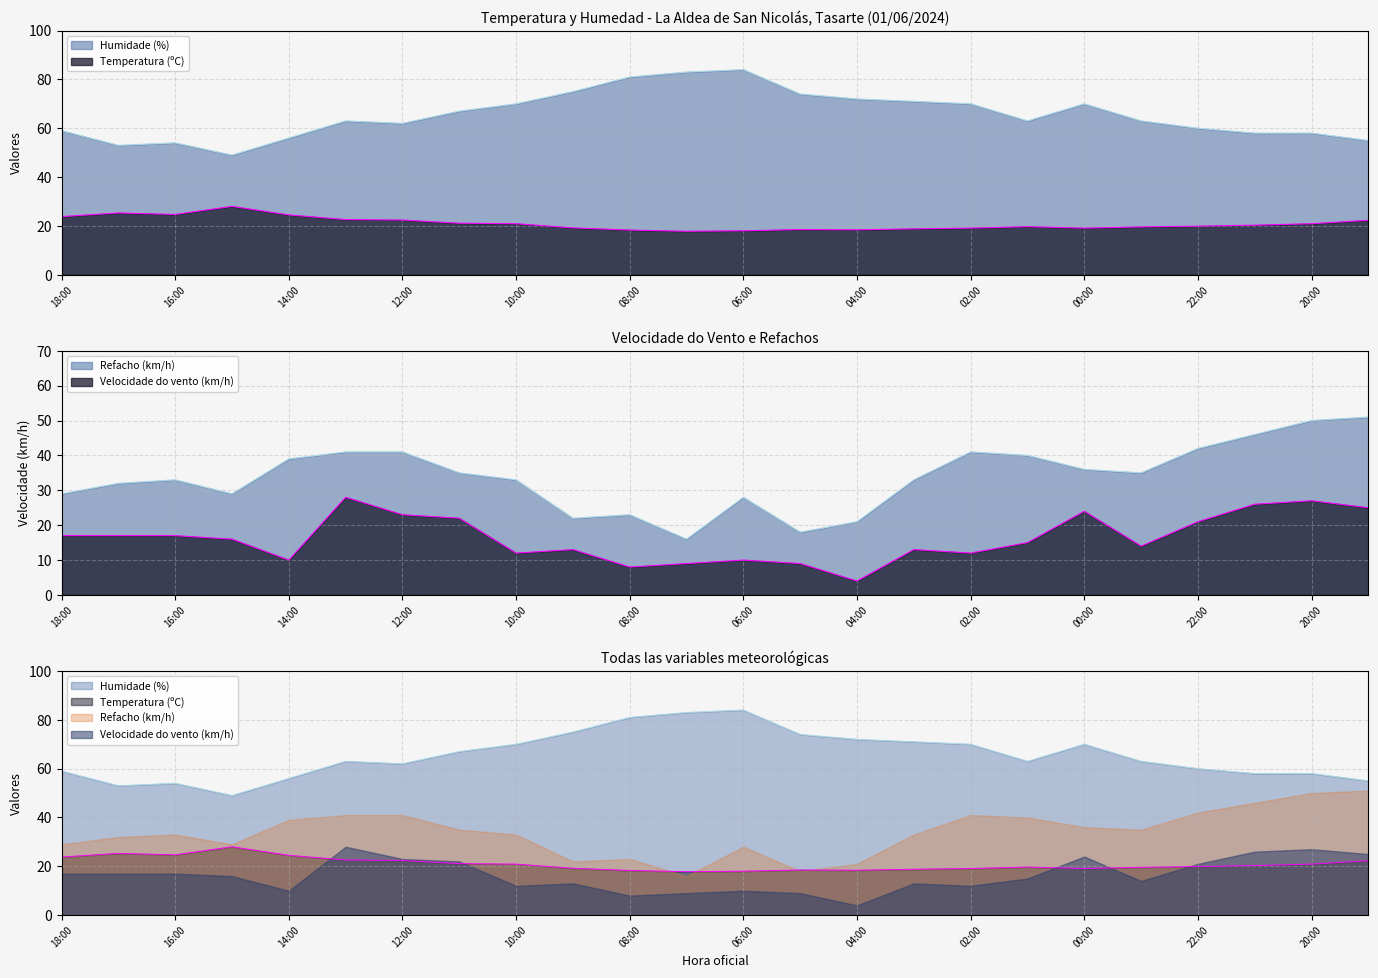

What is the total value across all series at 22:00?

142.9